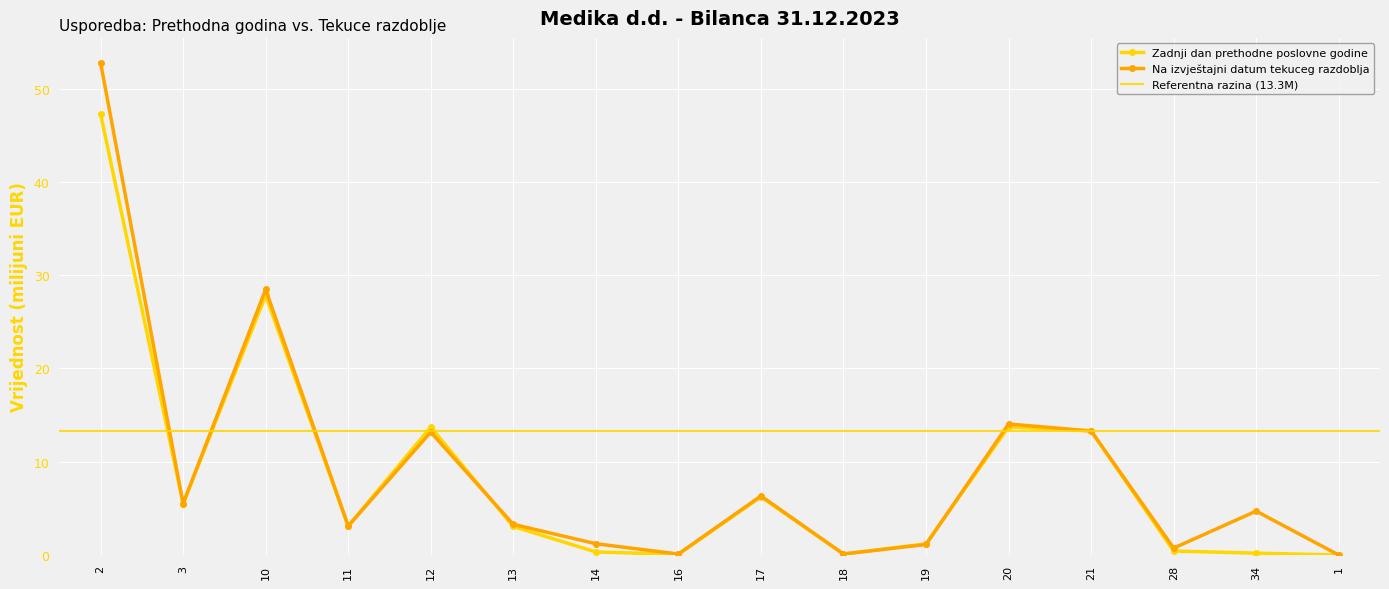

Between 19 and 14, which is larger?

19